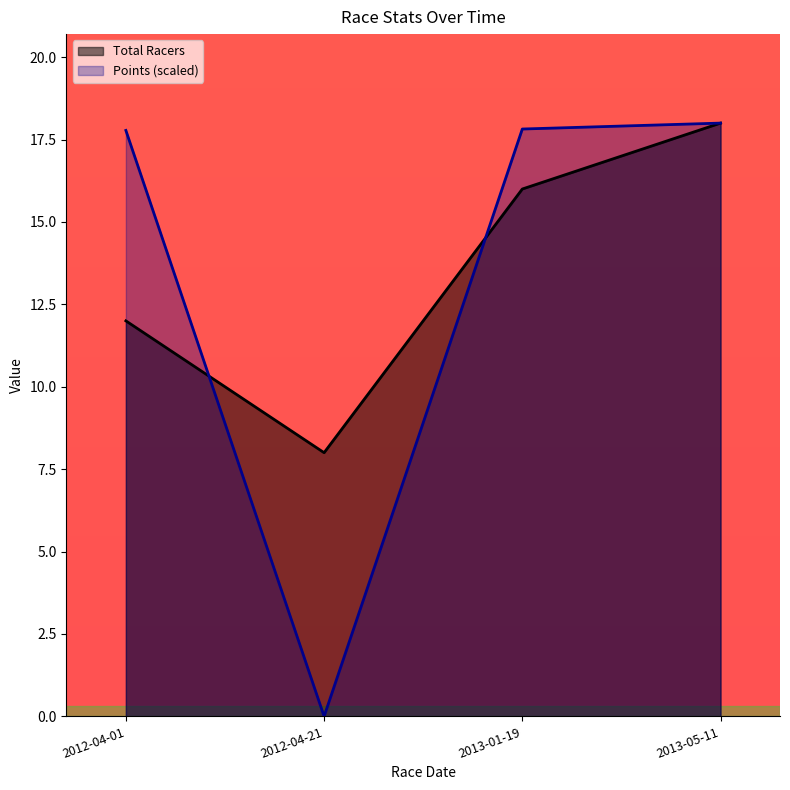

True or false: Points has more than 0 points higher than both neighbors.

False